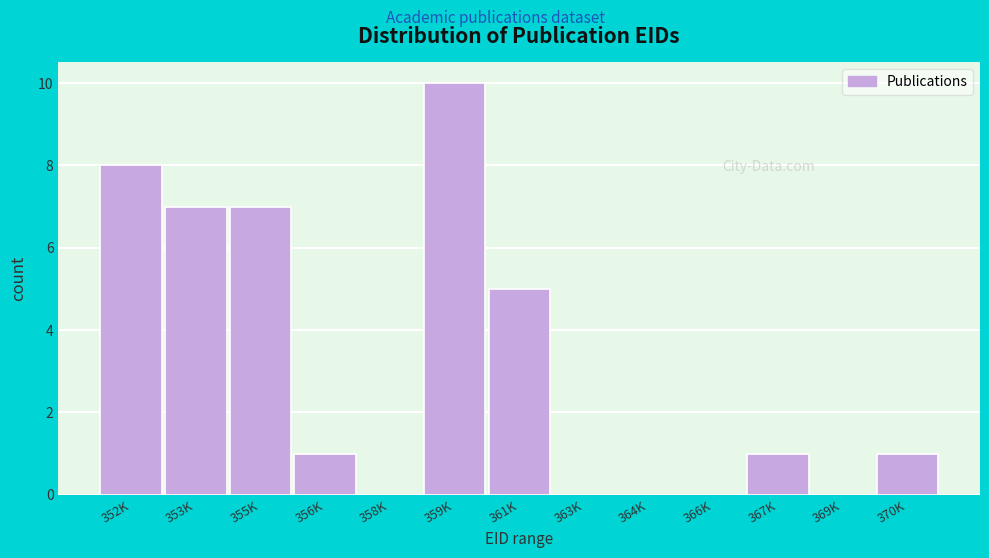

Reading left to right, what are all the values shown in this chart?

352K=8	353K=7	355K=7	356K=1	358K=0	359K=10	361K=5	363K=0	364K=0	366K=0	367K=1	369K=0	370K=1